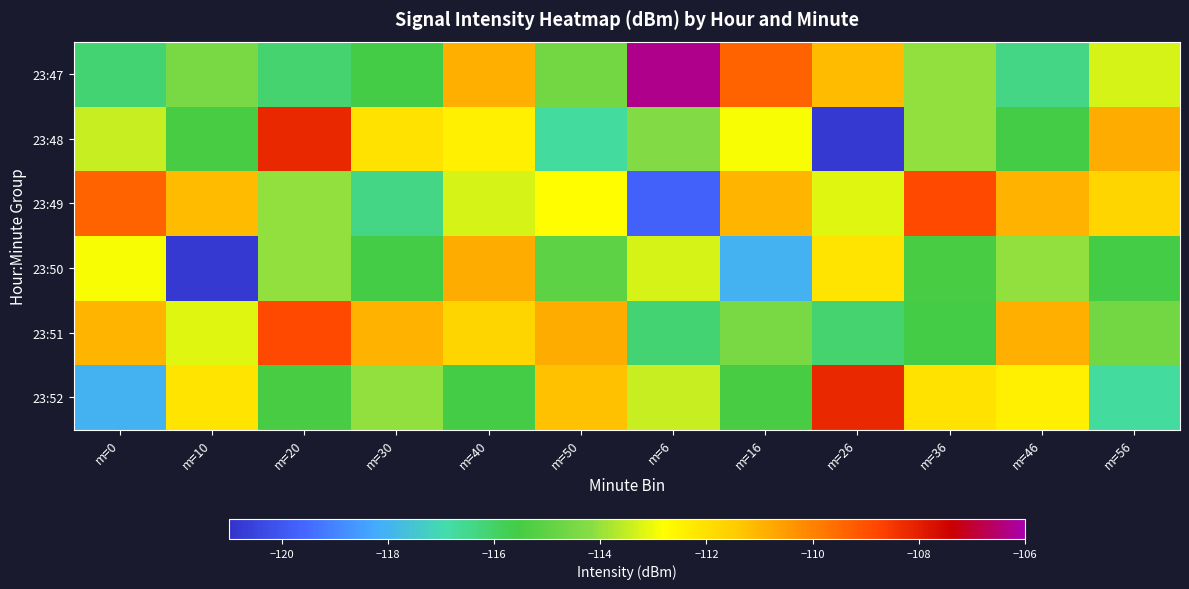

What is the difference between the highest and lowest values at m=16?

8.7